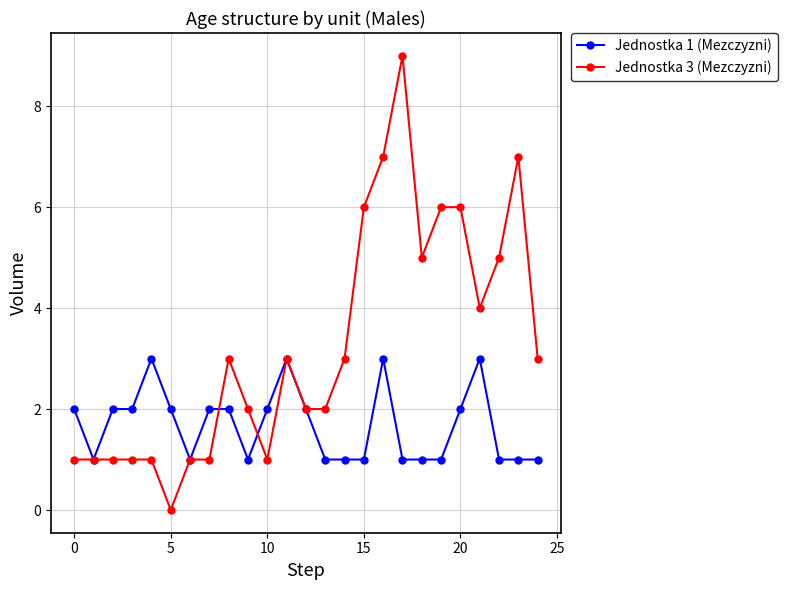

What is the value of the Jednostka 1 (Mezczyzni) point at the 14th from the left?

1